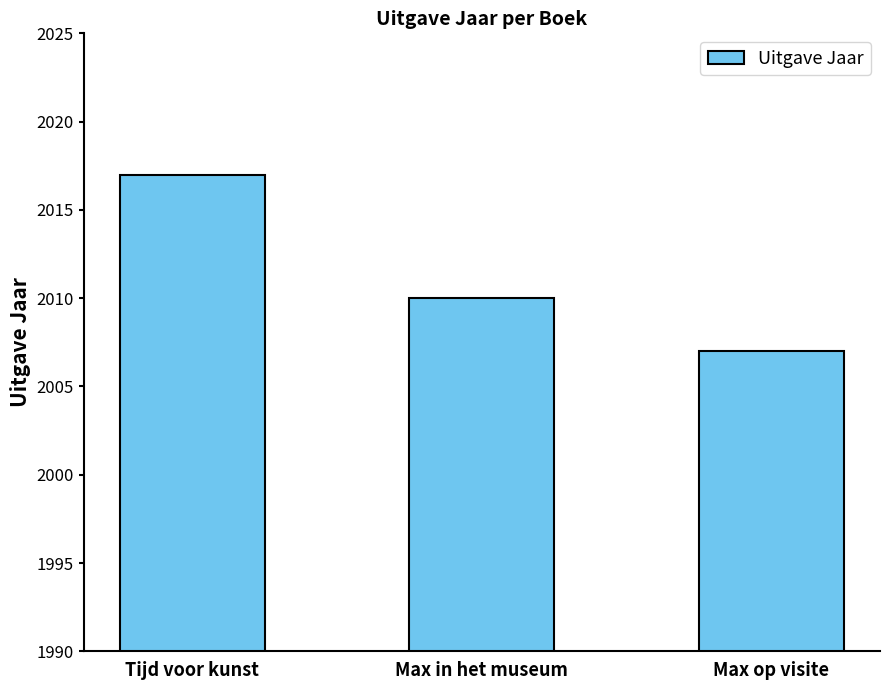

What is the approximate value at Tijd voor kunst, to the nearest 5?

2015